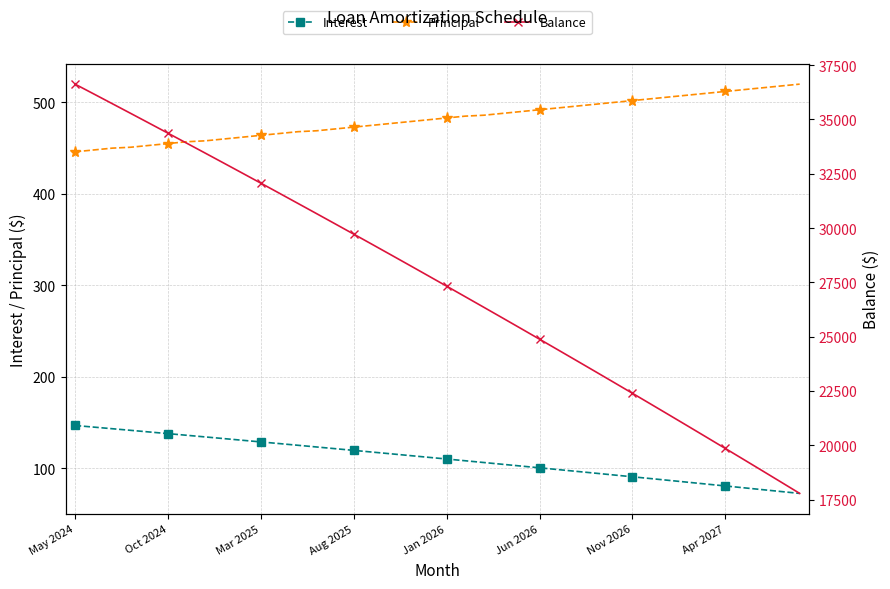

Which category has the highest value across all series?

May 2024